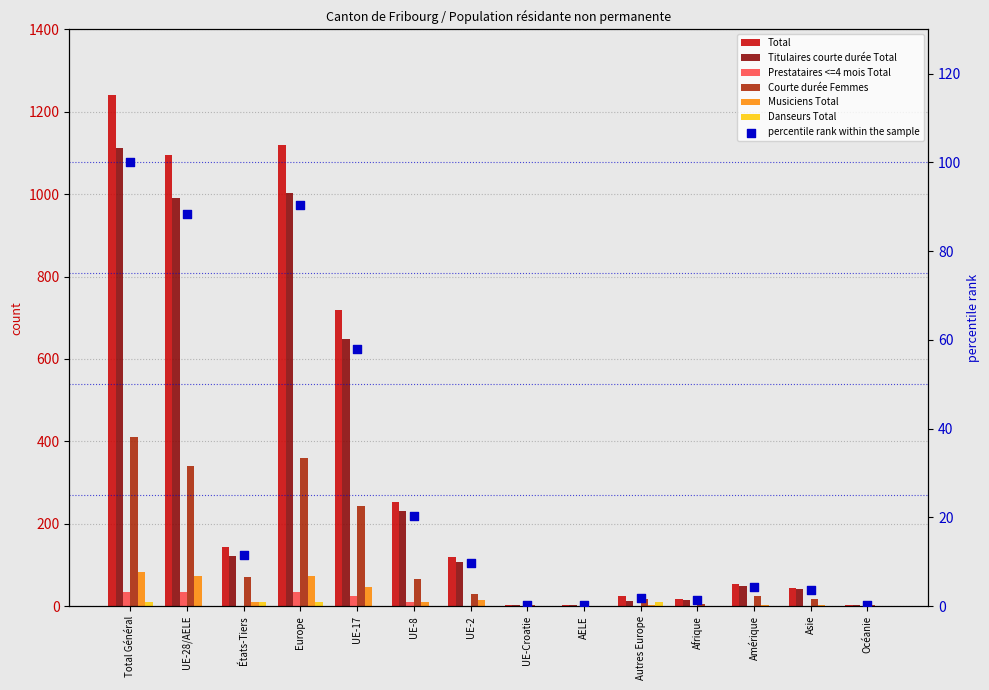

Which series has the largest total across all categories?

Total